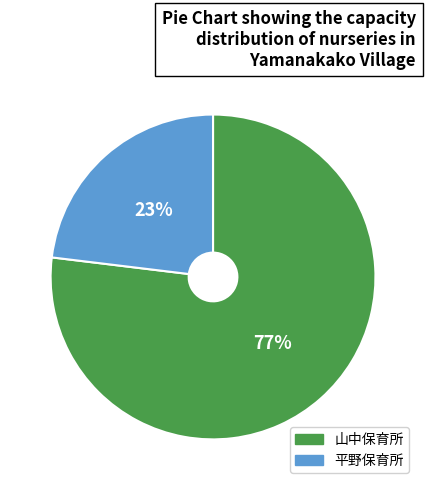

The 平野保育所 slice represents 23% of the pie. True or false?

True